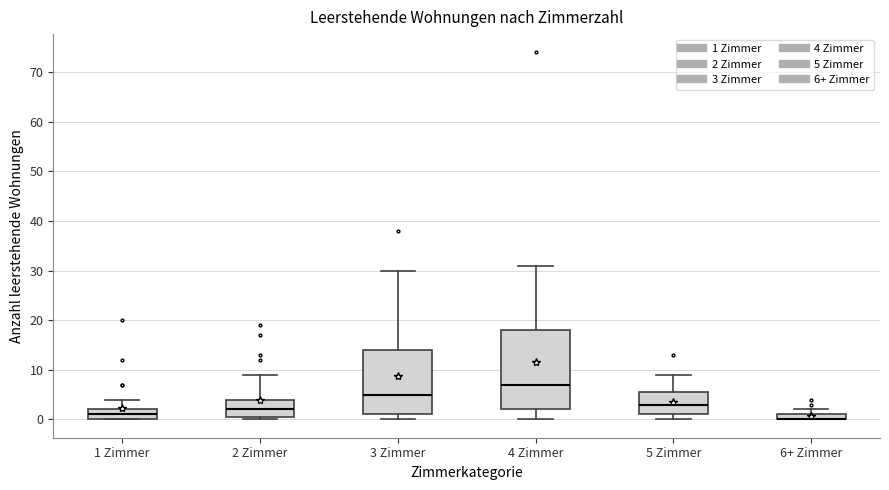

Which box is the tallest, from its lower edge to its upper edge?

4 Zimmer